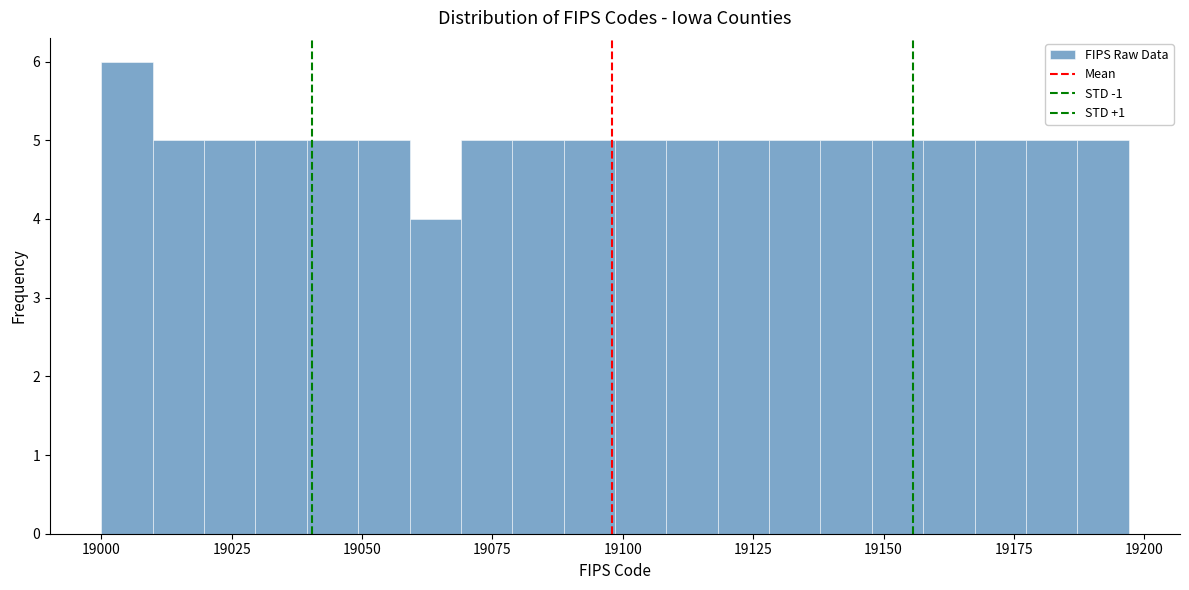

Around what value on the x-axis is the tallest bar? Give the approximate position of its centre, as read against the axis.

19005